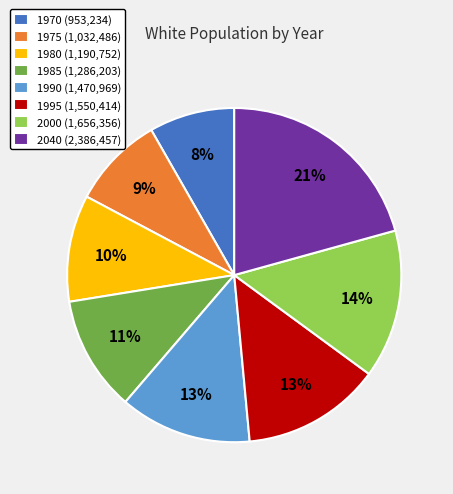

Is 1975 the majority of the pie?

No